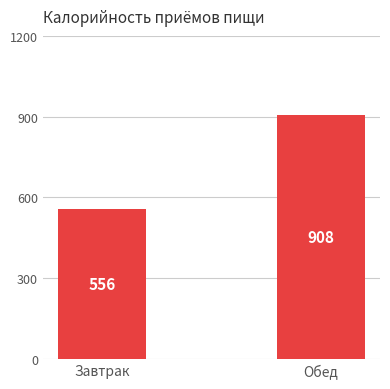

Reading right to left, list all the values displayed in this chart.

908	556